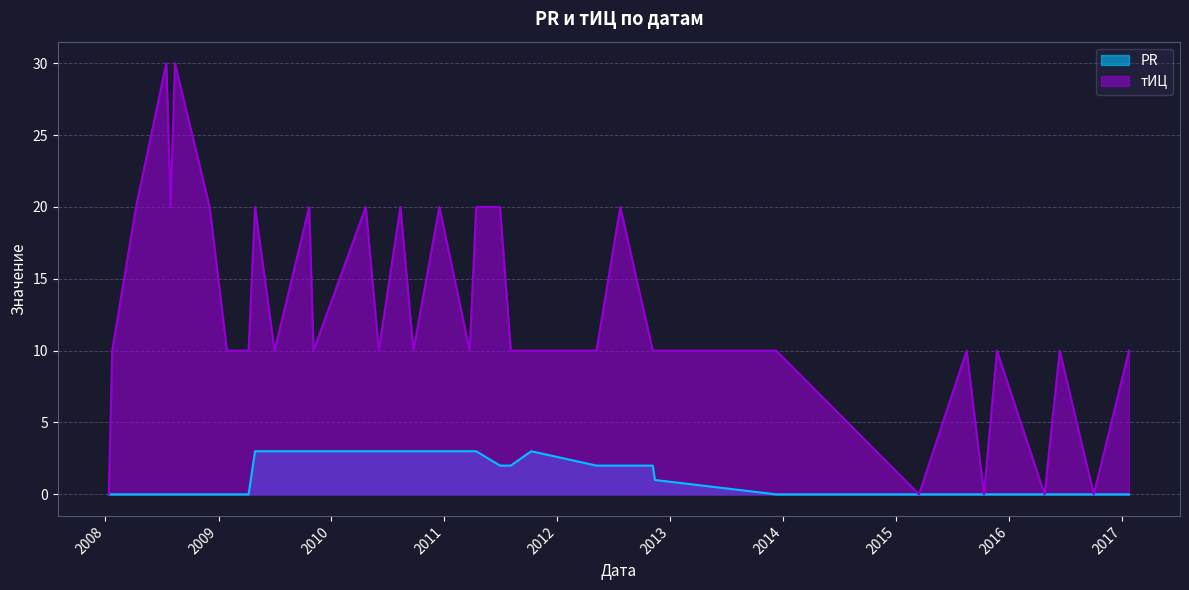

Rank the series by their maximum value, from lowest to highest.

PR, тИЦ